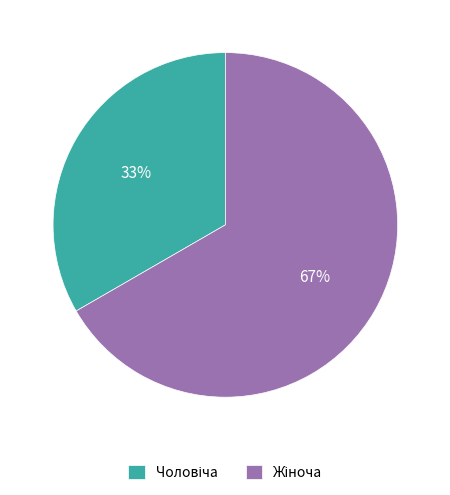

Is there any slice that represents more than half of the pie?

Yes